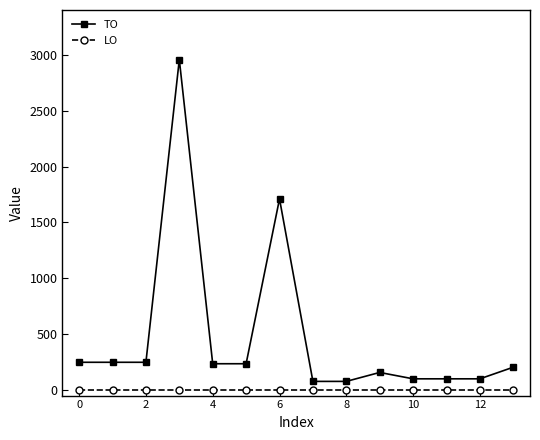

What is the lowest value of the TO series?

77